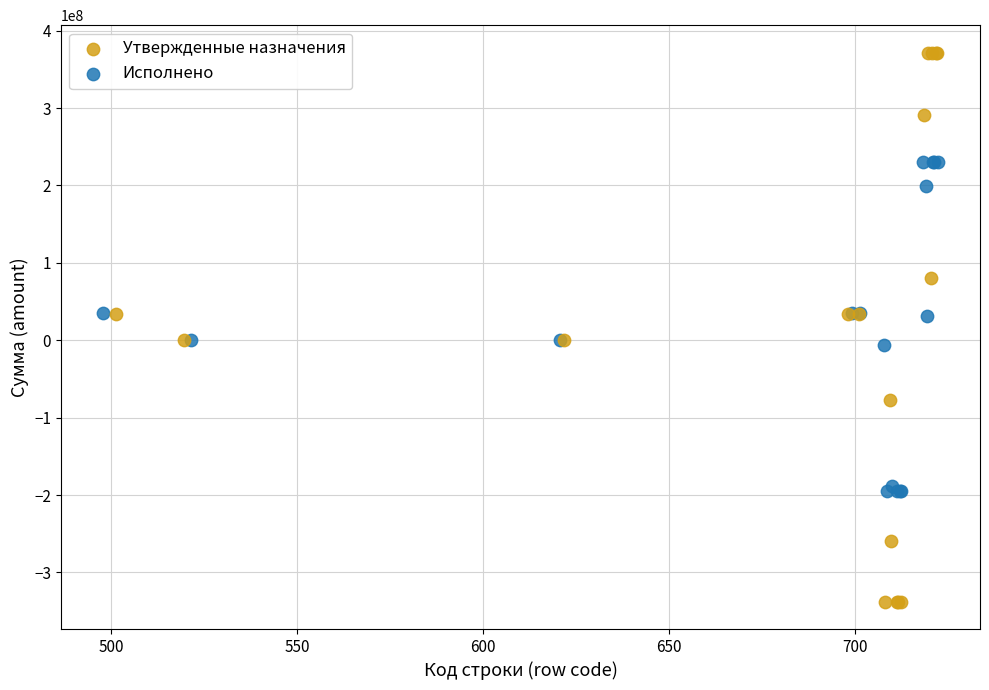

Which series has the widest spread of Y values?

Утвержденные назначения